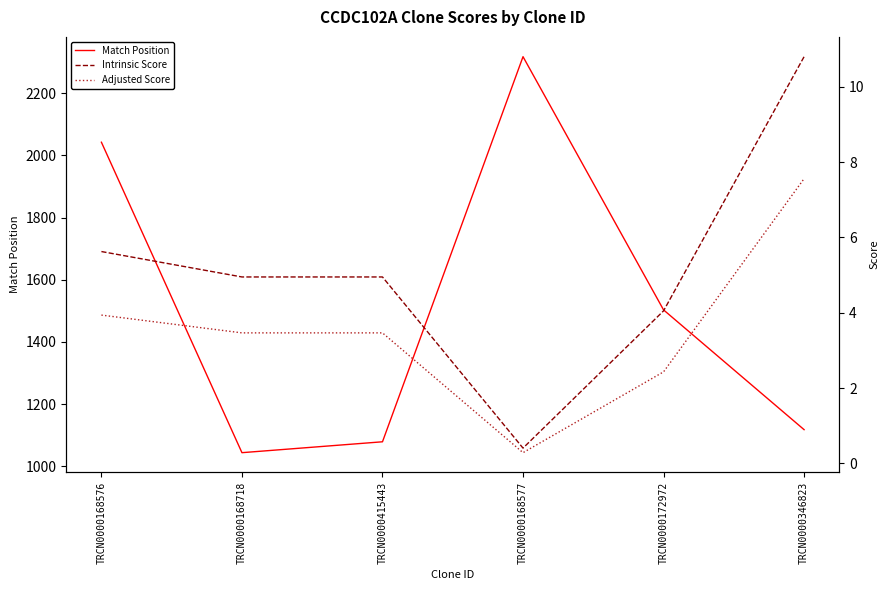

Is it true that Intrinsic Score equals 0.2 at TRCN0000168577?

False